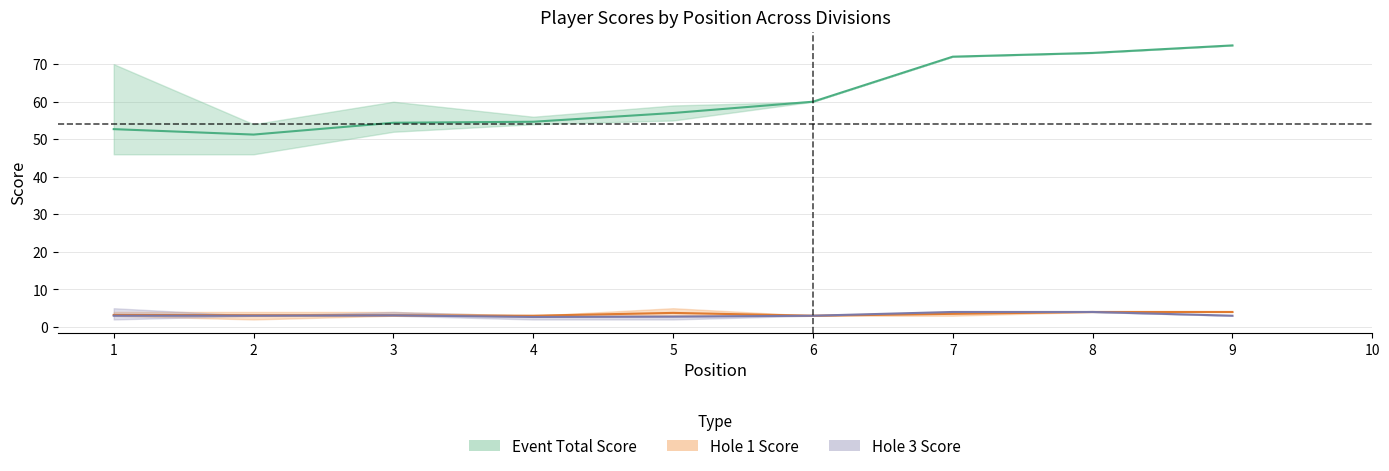

Does the chart display data point markers on the line(s)?

No